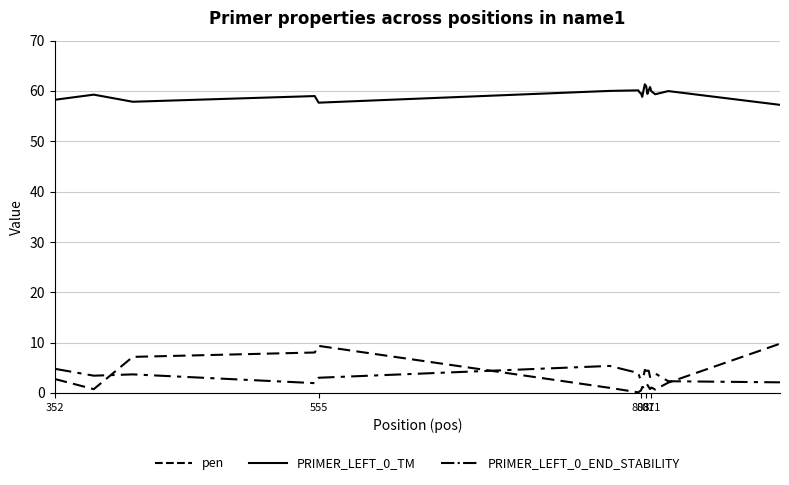

Where is the first local maximum for PRIMER_LEFT_0_END_STABILITY?

803